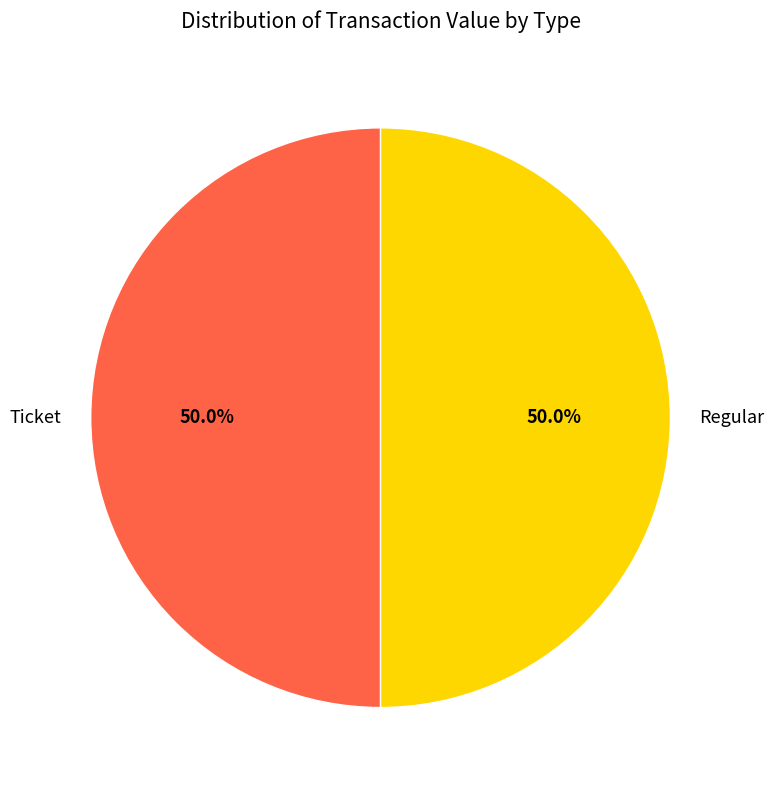

What is the ratio of the value at Regular to the value at Ticket?

1.0